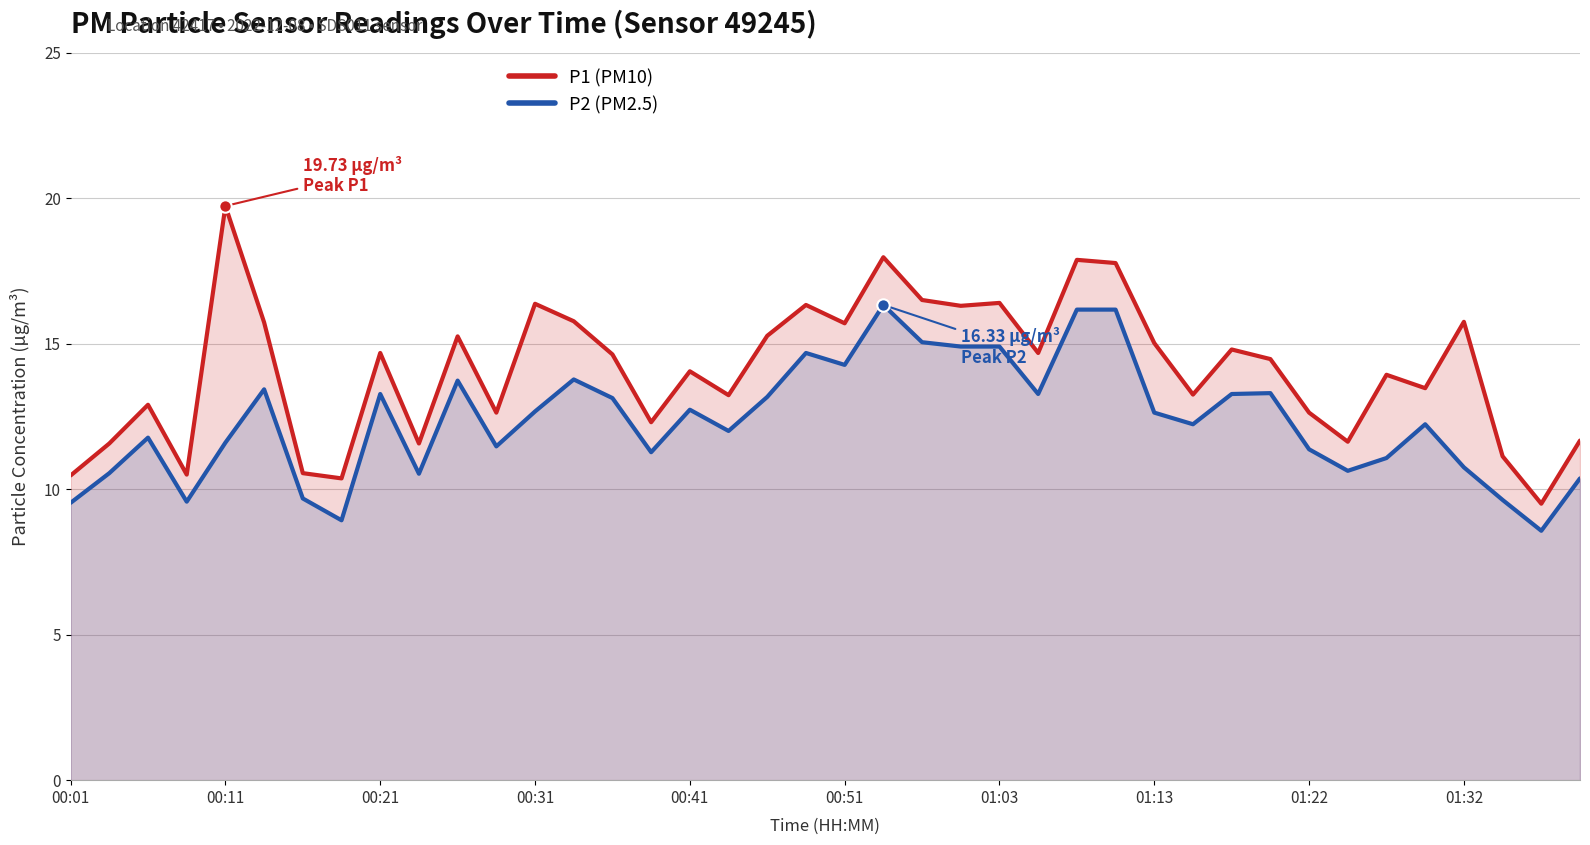

At how many categories does at least one series exceed 16?

9